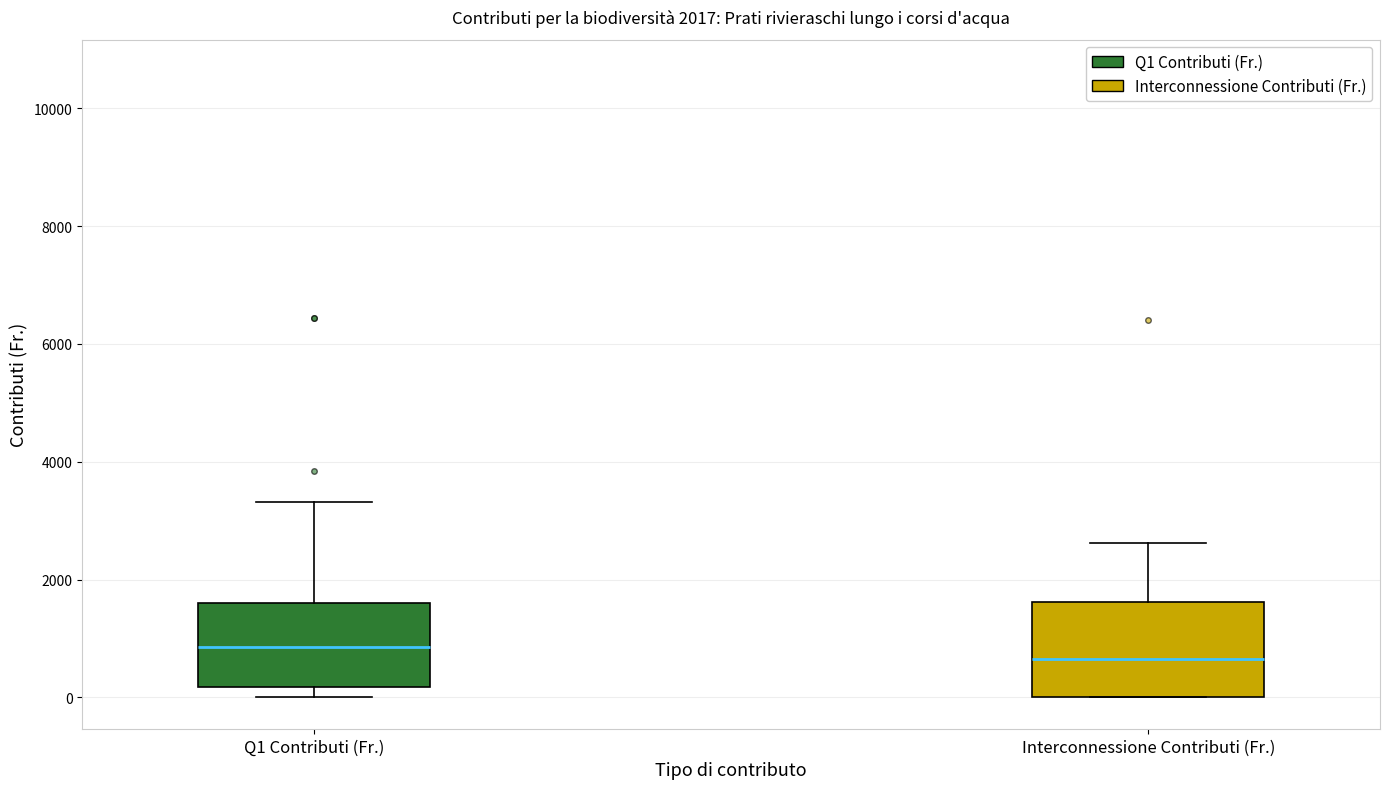

Which box's median line is the highest?

Q1 Contributi (Fr.)